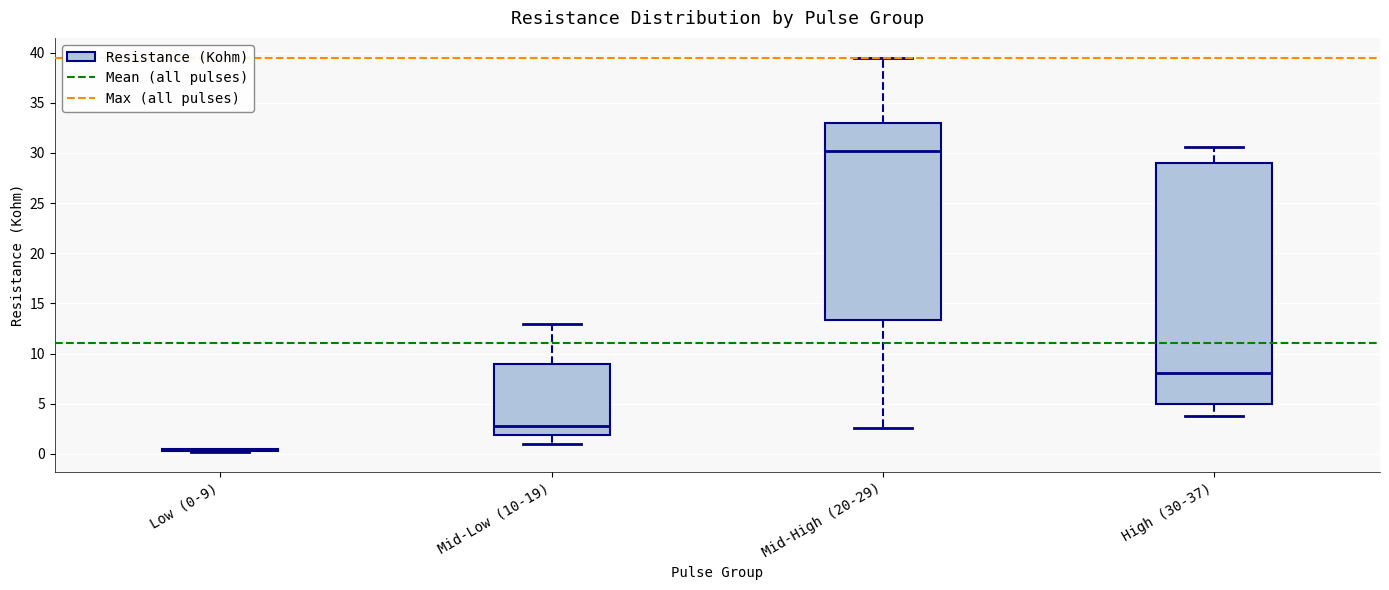

Comparing the boxes themselves (not the whiskers), which one is the tallest?

High (30-37)